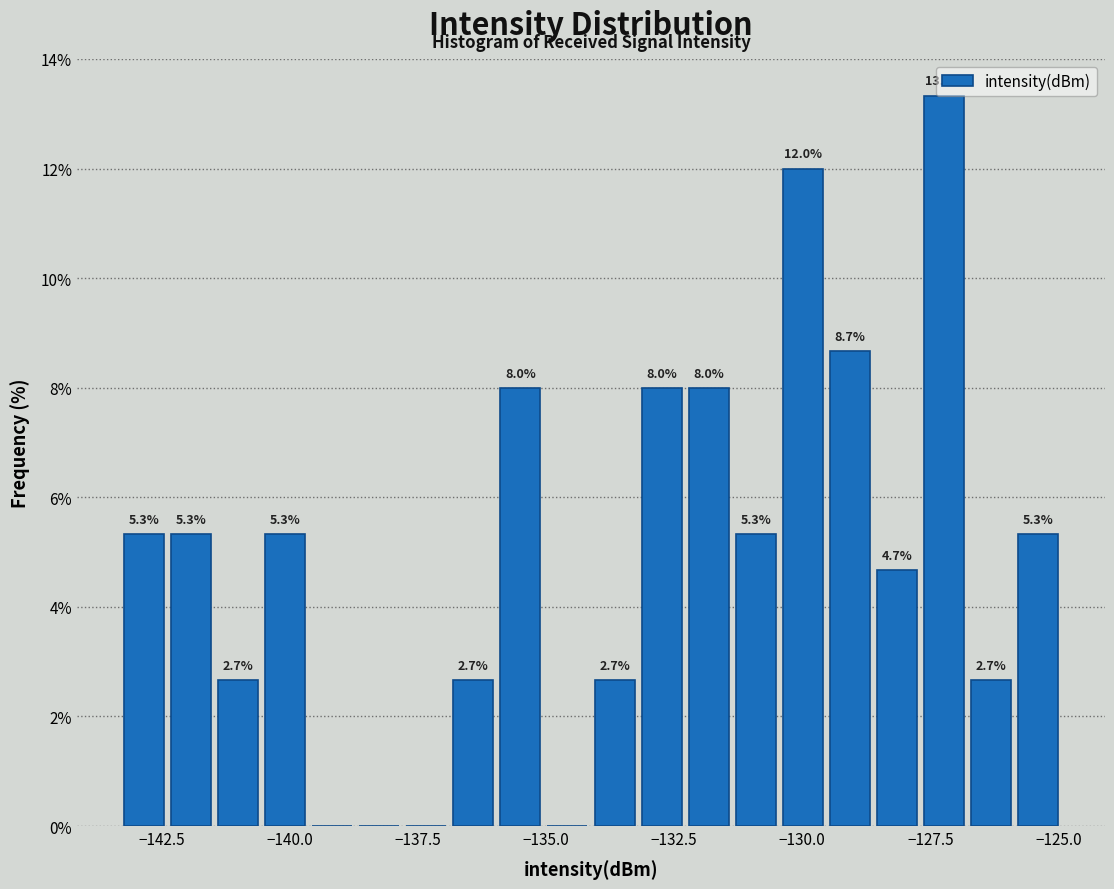

Around what value on the x-axis is the tallest bar? Give the approximate position of its centre, as read against the axis.

-127.0